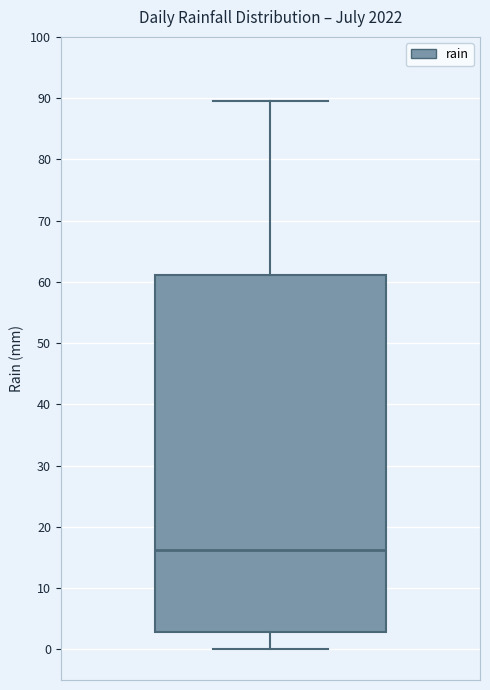

Read this box plot against the y-axis: the position of the median line, the range covered by the box, and the ends of both whiskers. The values are not printed on the chart, so give them approximately, as read against the axis.

median 16, box 3 to 61, whiskers 0 to 90